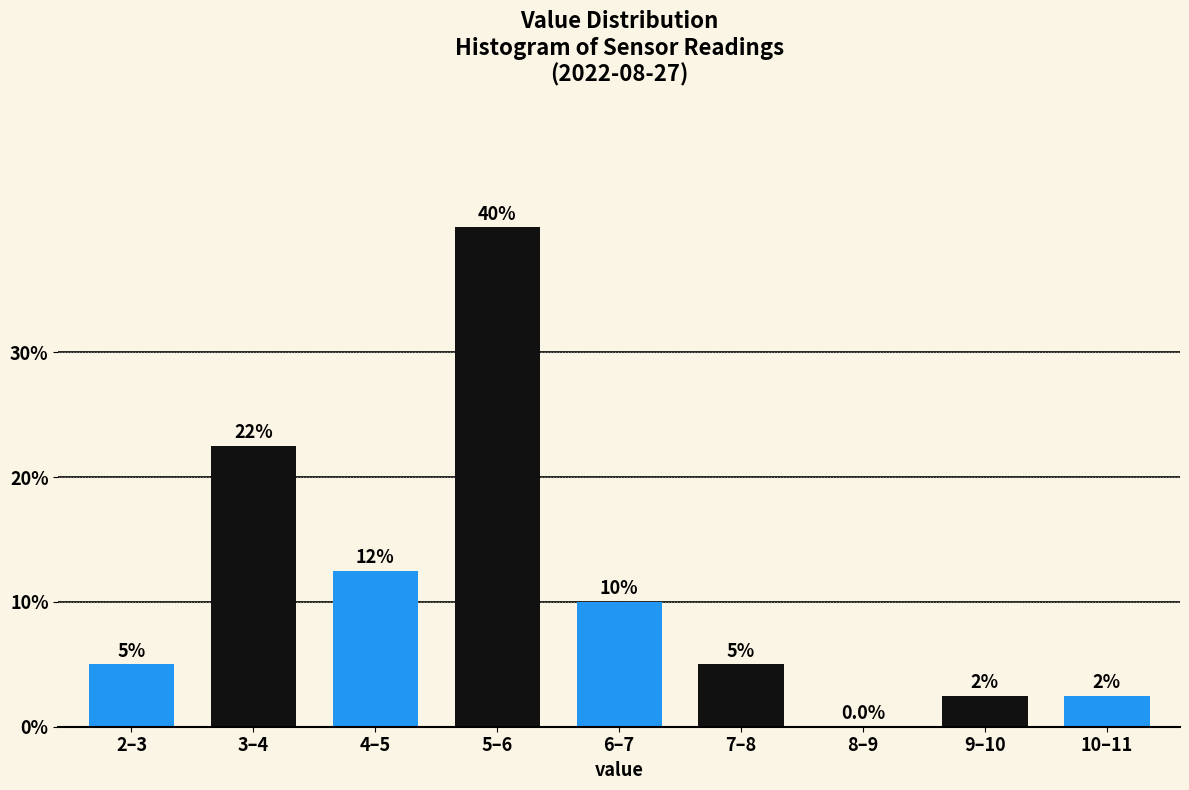

Reading right to left, extract all data points from this chart.

10–11=2.5	9–10=2.5	8–9=0.0	7–8=5.0	6–7=10.0	5–6=40.0	4–5=12.5	3–4=22.5	2–3=5.0